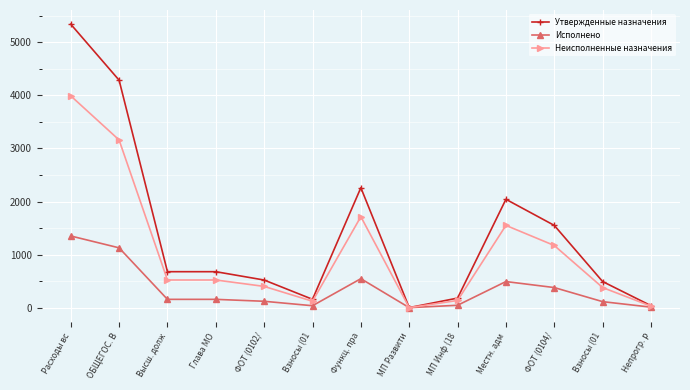

True or false: Утвержденные назначения and Исполнено cross at least once.

False